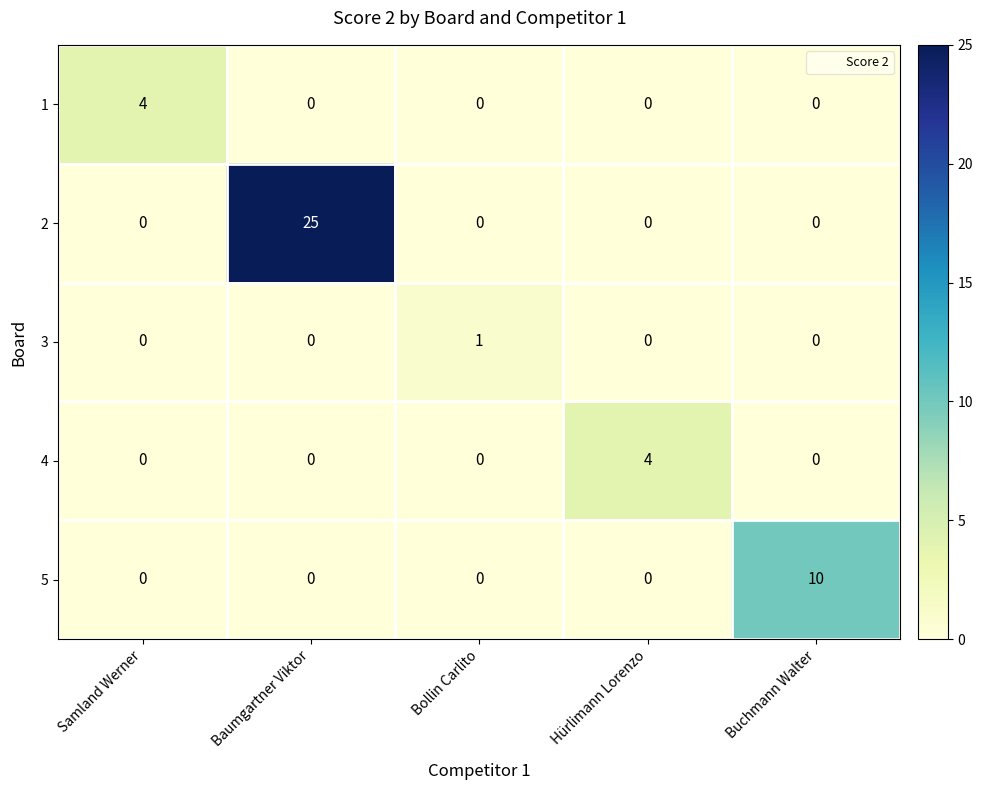

Between Bollin Carlito and Hürlimann Lorenzo, which series saw the biggest shift?

4